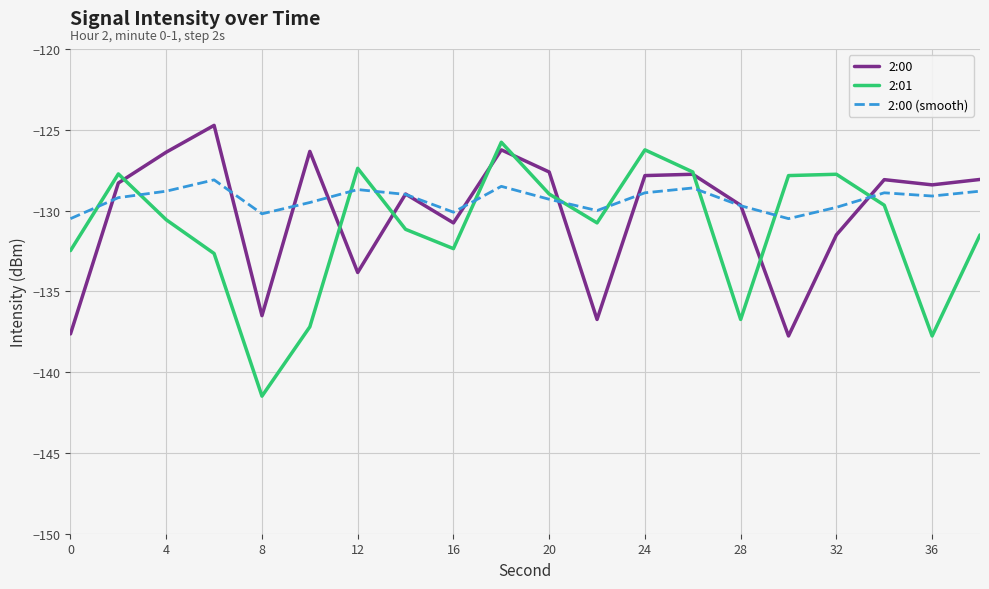

Which series has the largest range (max minus min)?

2:01